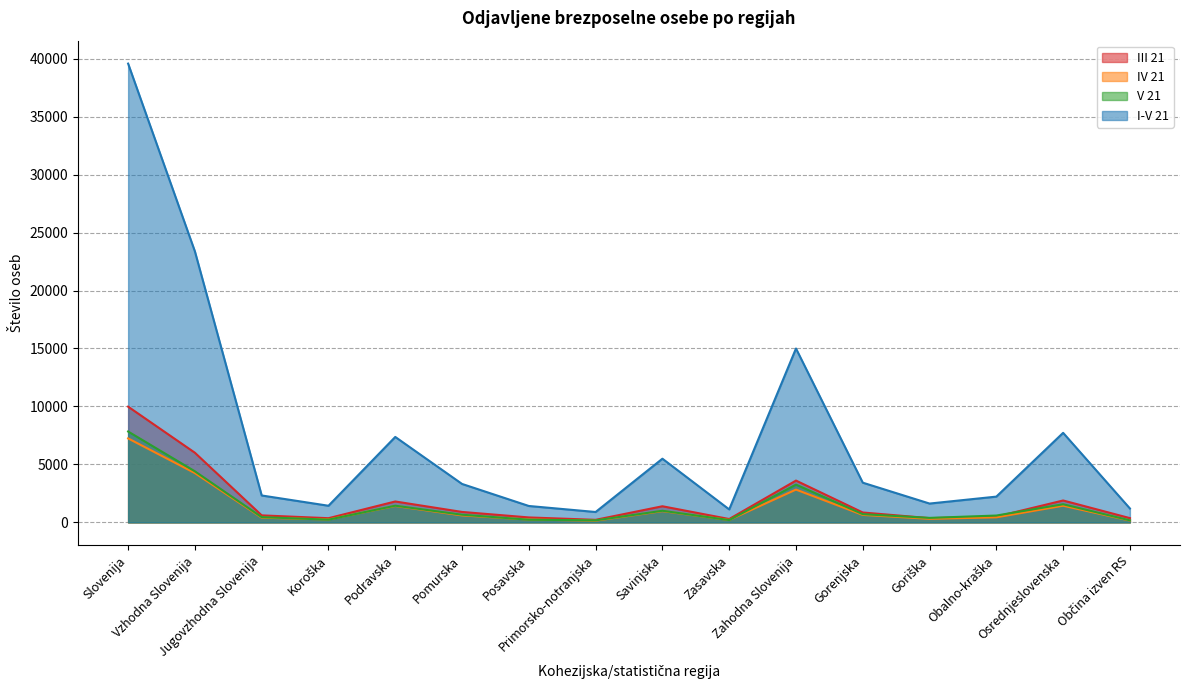

What is the difference between the maximum and minimum values in the IV 21 series?

7093